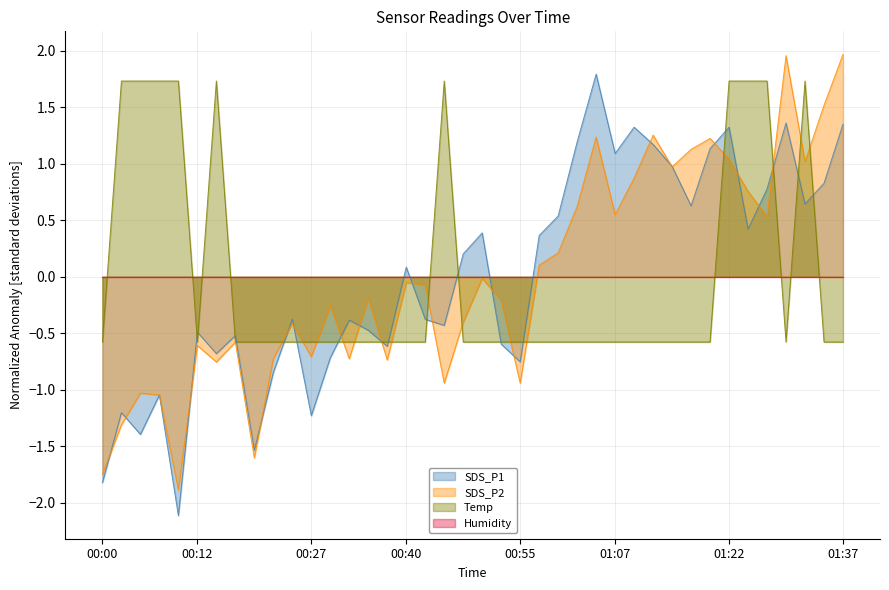

True or false: SDS_P1 and SDS_P2 cross at least once.

True